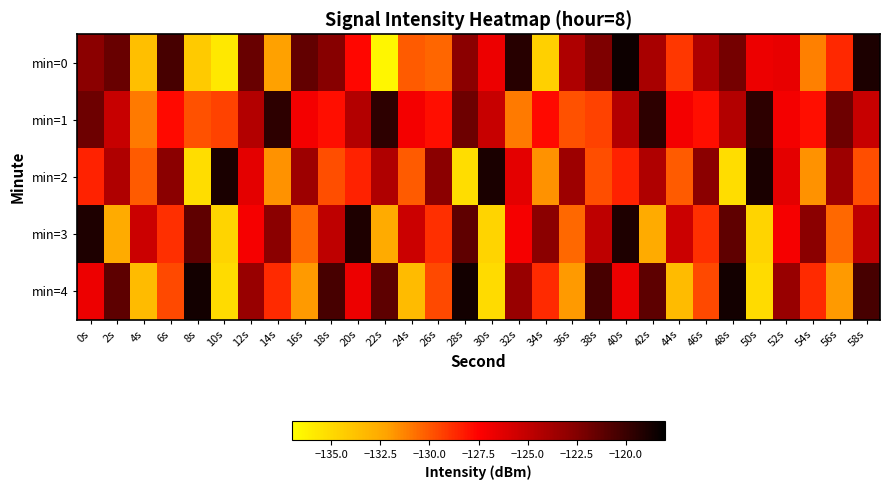

What is the spread (max minus min) of values at 32s?

11.7